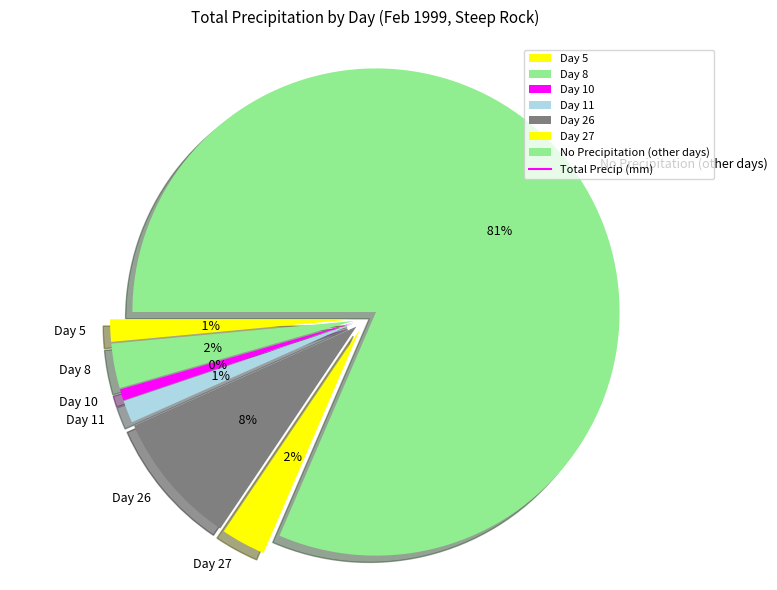

Is Day 9 the majority of the pie?

No